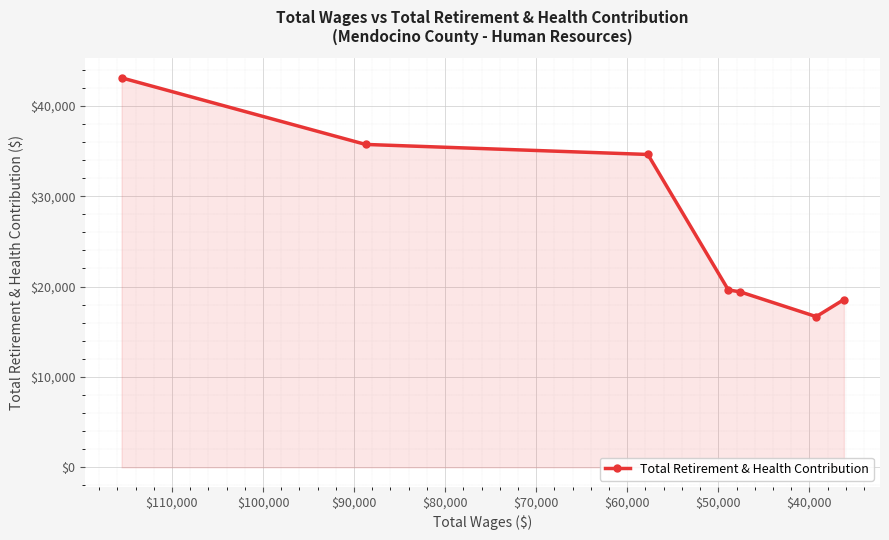

What is the average value?

26813